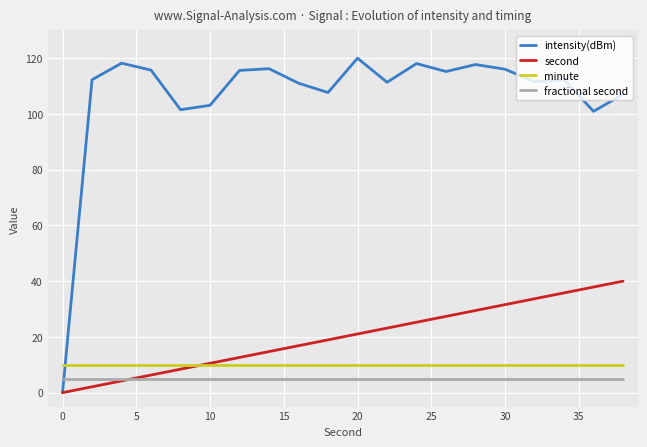

Which series has the widest spread of values?

intensity(dBm)